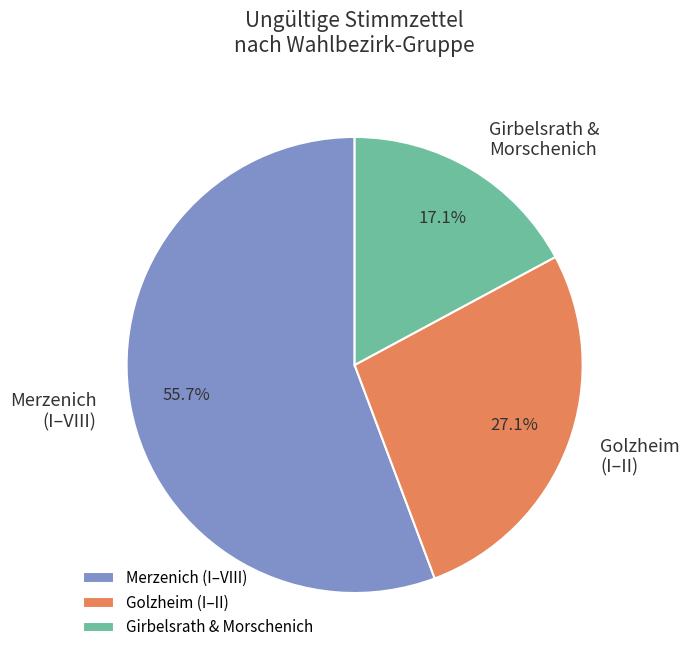

What is the ratio of the value at Merzenich (I–VIII) to the value at Golzheim (I–II)?

2.1